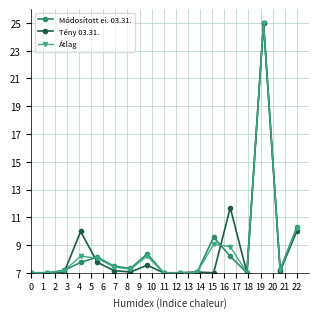

What is the sum of all Átlag values?

148.7